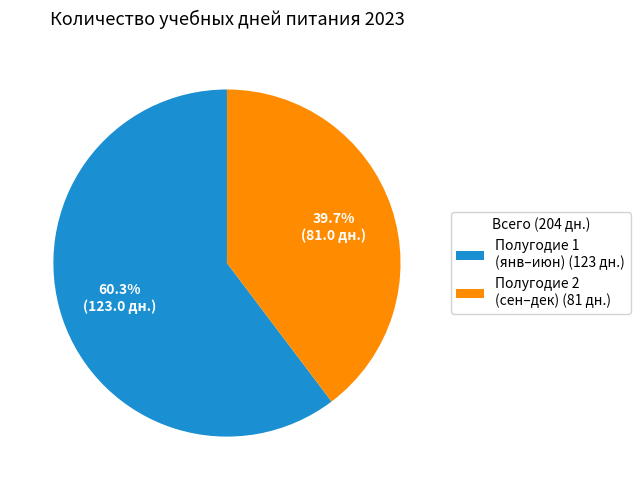

Does any single category account for the majority?

Yes